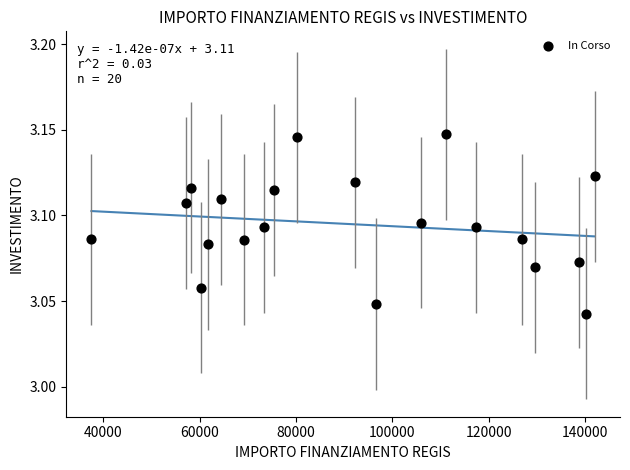

What is the range of X values (max minus min)?

104426.7